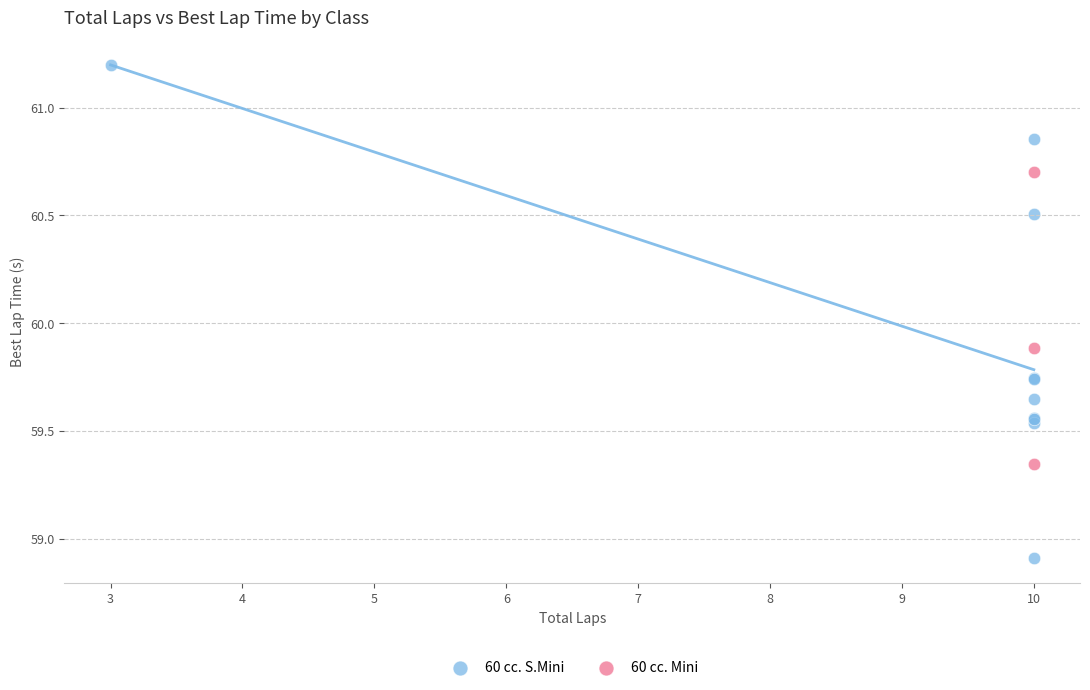

Which series contains the lowest Y value?

60 cc. S.Mini